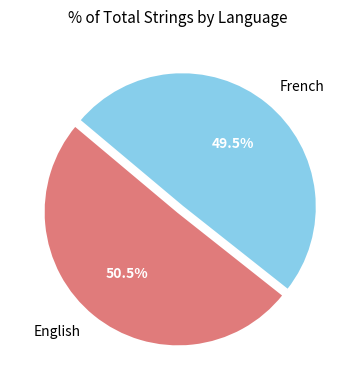

Which slice represents more than half of the pie?

English